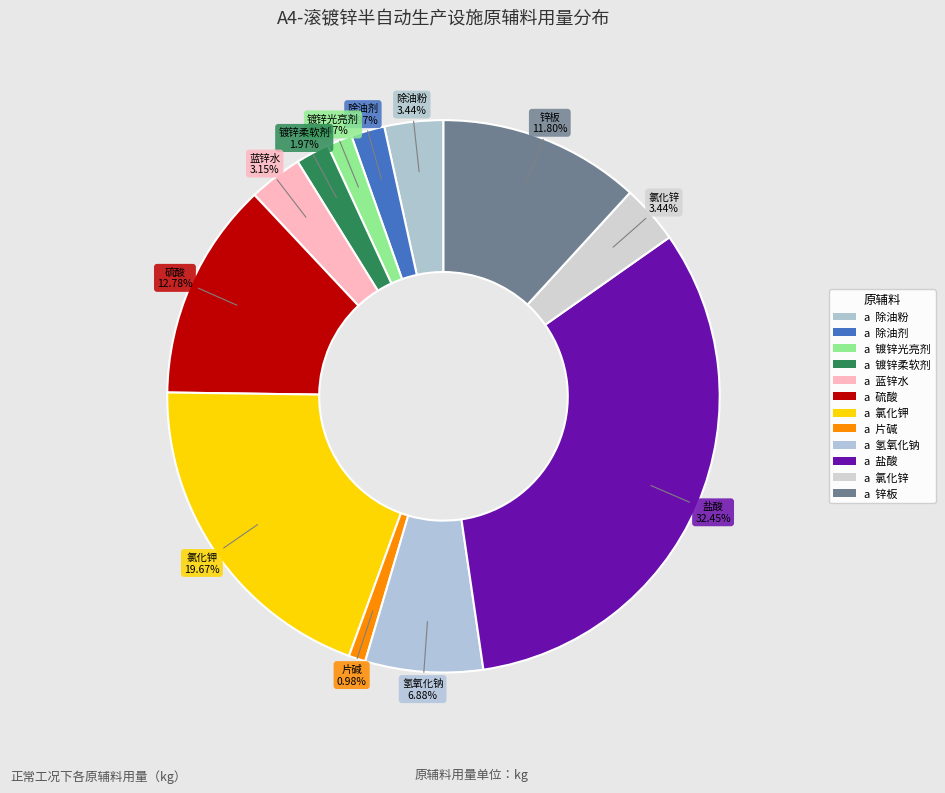

Does 锌板 account for over 50% of the chart?

No